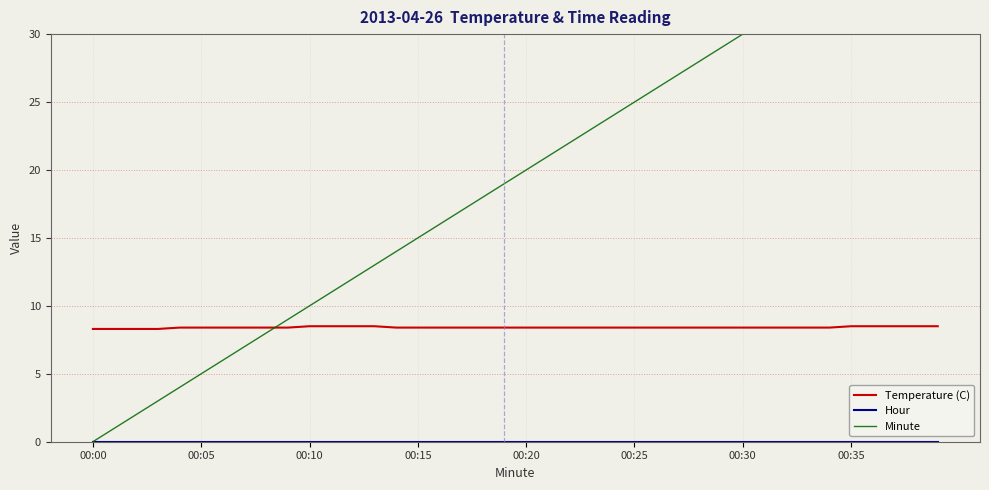

True or false: Temperature (C) has a value of 8.4 at 00:25.

True